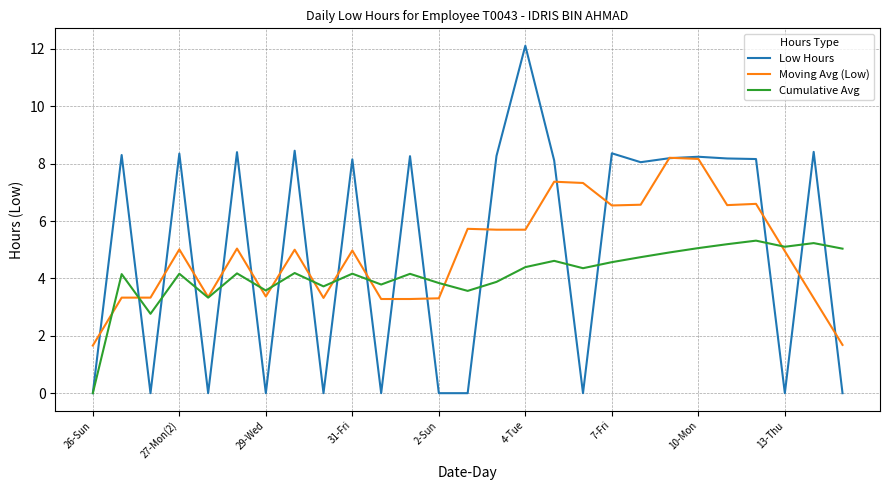

What is the maximum value shown in the chart?

12.1